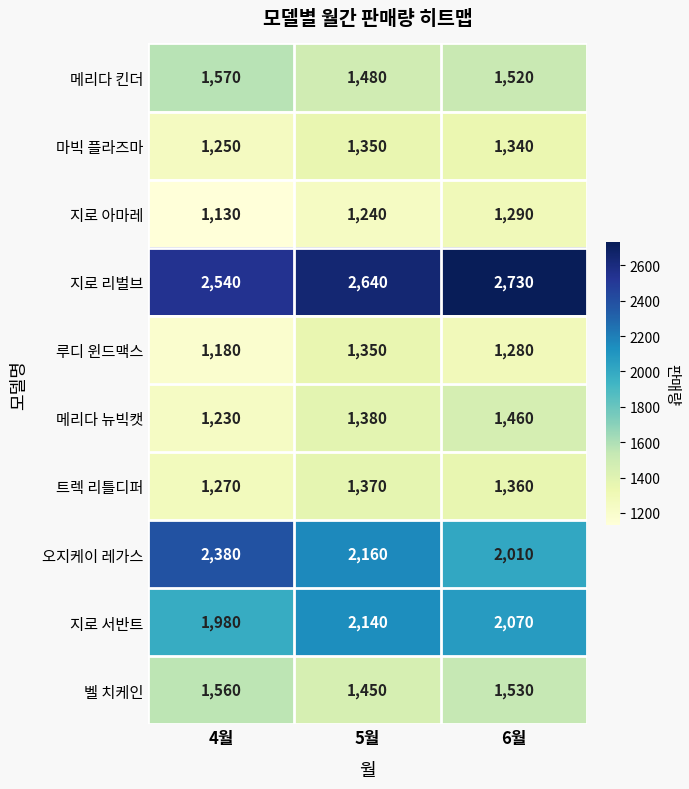

The value of 지로 아마레 at 5월 is 1240. True or false?

True